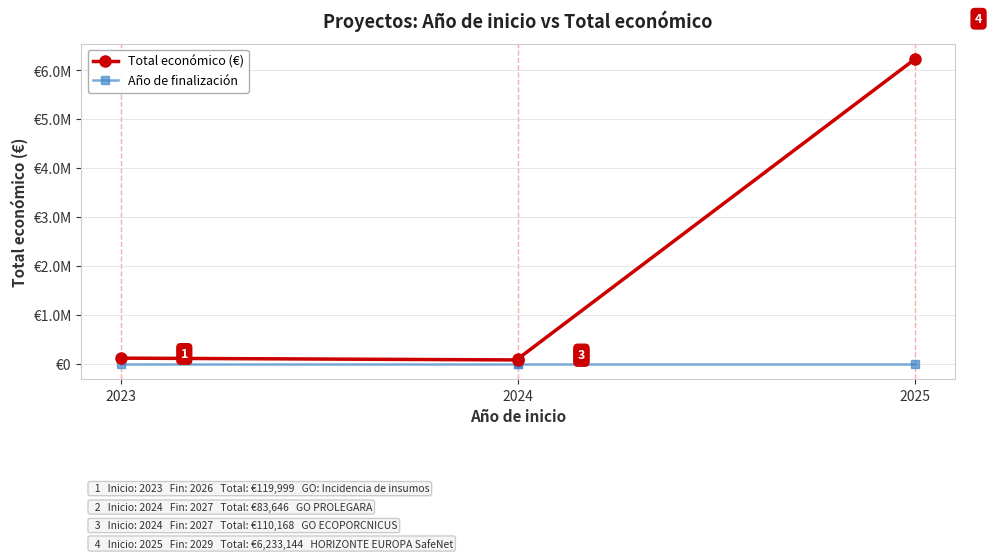

Reading left to right, transcribe all the data shown in this chart.

Total económico (€): 119999	83646	110168	6233144
Año de finalización: 2026	2027	2027	2029